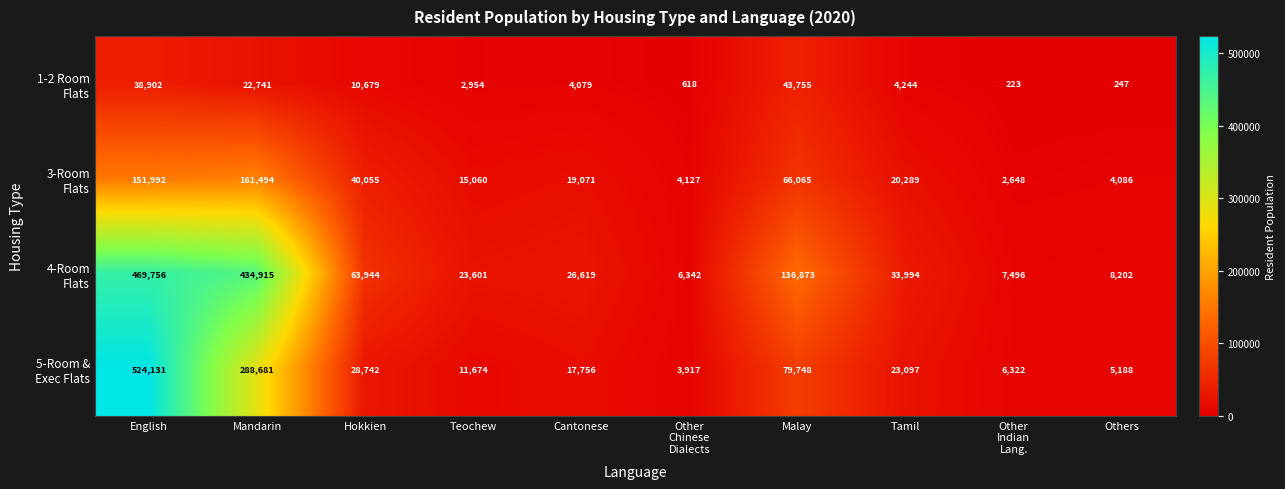

What is the minimum value shown in the chart?

223